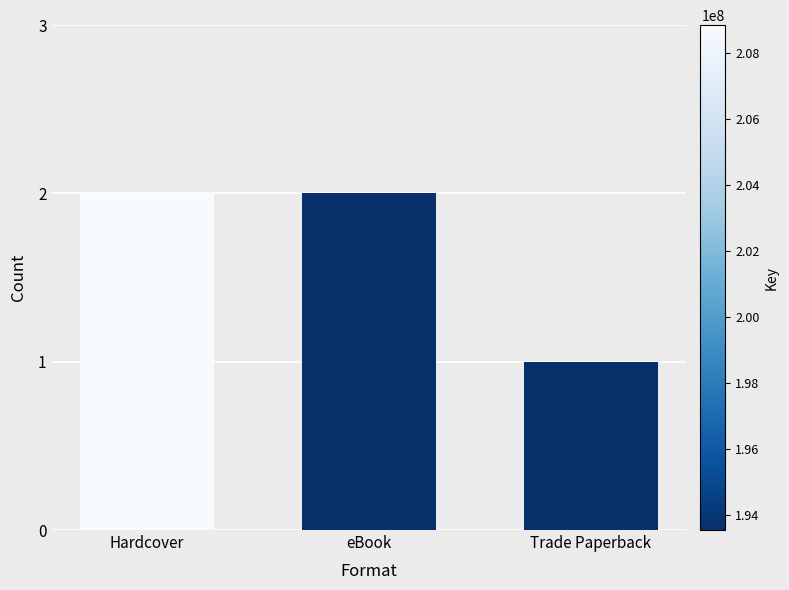

Which label corresponds to the smallest value in the chart?

Trade Paperback